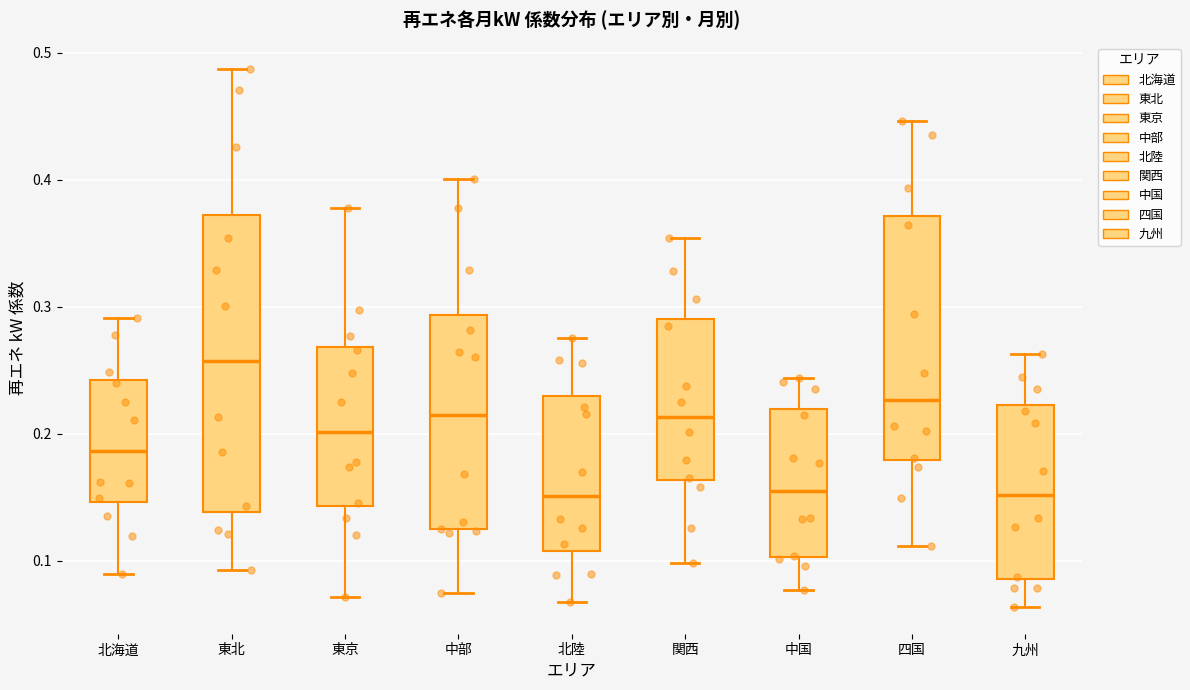

Where does the lower whisker of the box for 中部 end on the y-axis? The values are not printed on the chart, so give them approximately, as read against the axis.

0.07